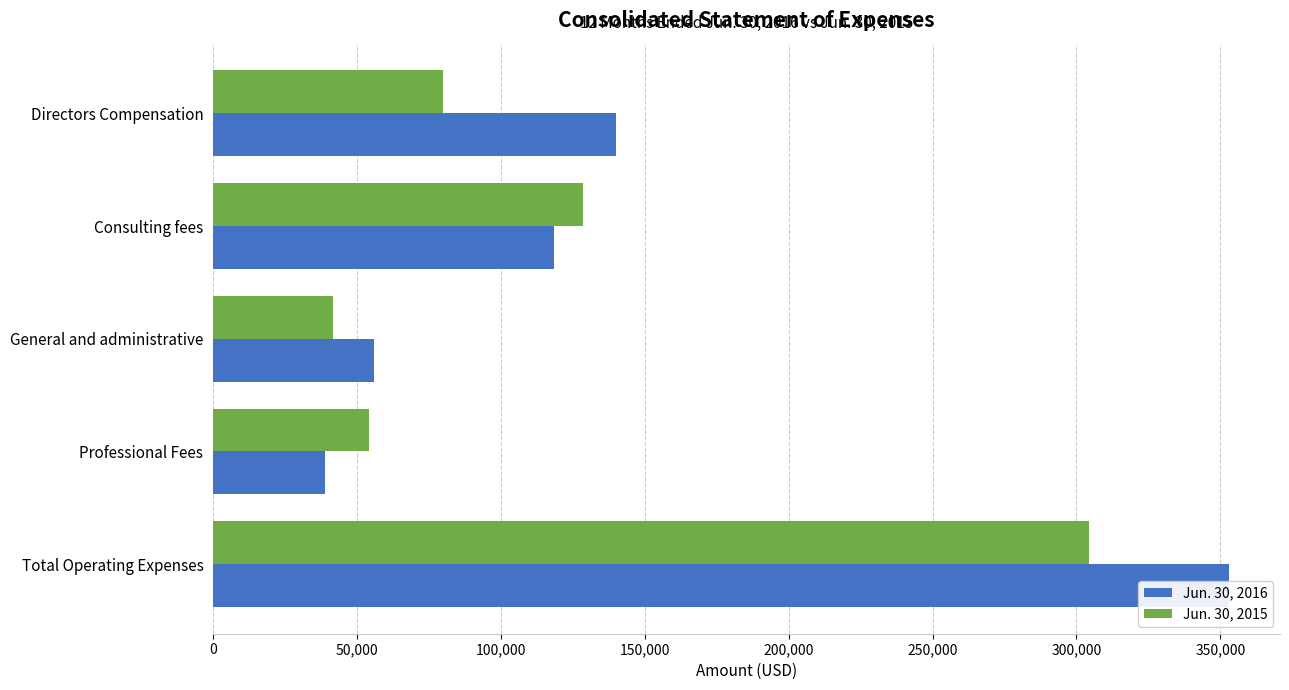

Rank the series by their average value, from highest to lowest.

Jun. 30, 2016, Jun. 30, 2015